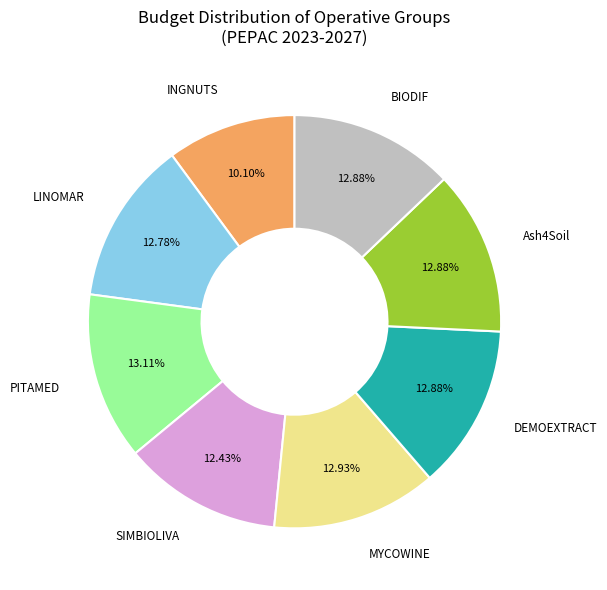

Does any single category account for the majority?

No